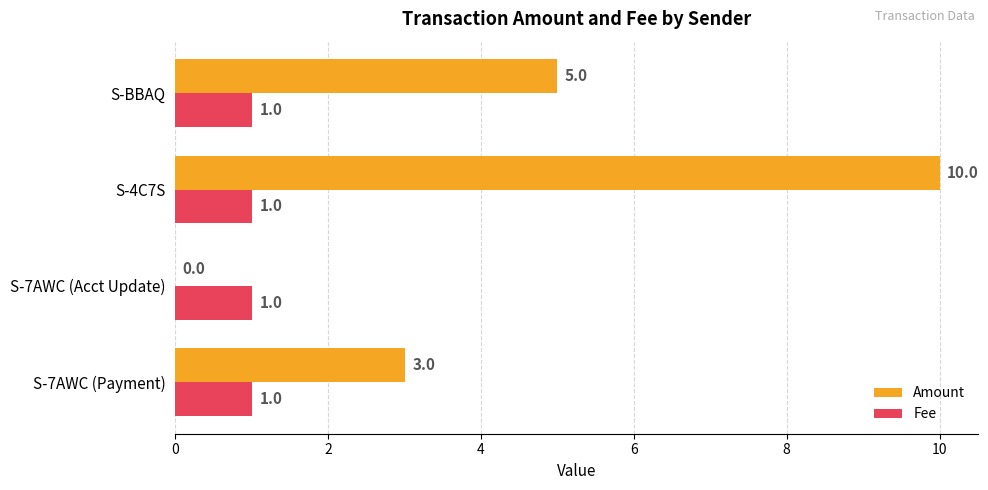

Where is Amount nearest to the value 5?

S-BBAQ